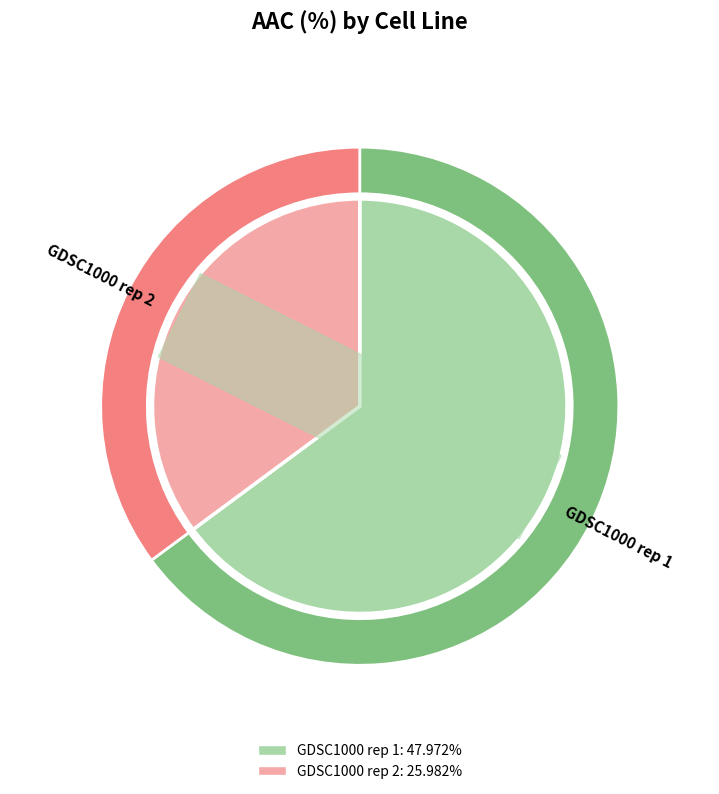

Is GDSC1000 rep 2 the majority of the pie?

No